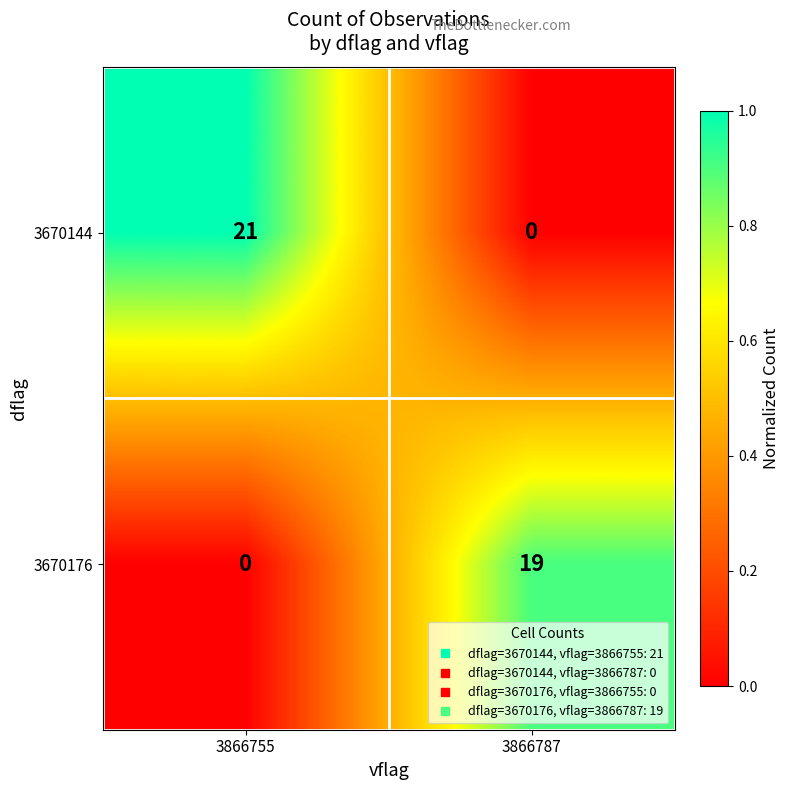

What is the spread (max minus min) of values at 3866755?

21